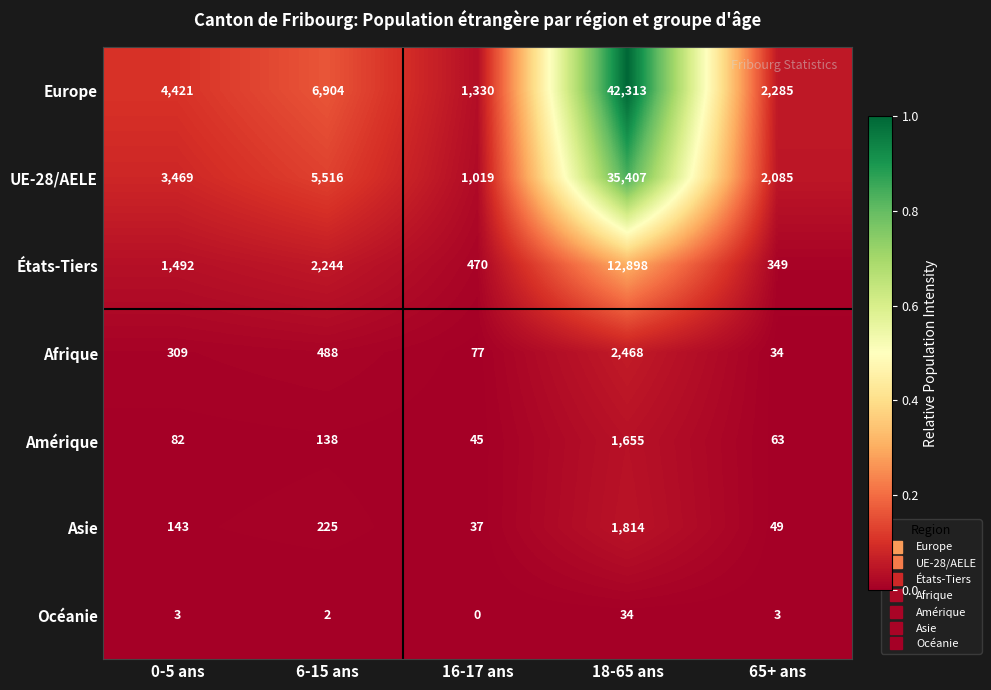

How many data points does each series have?

5